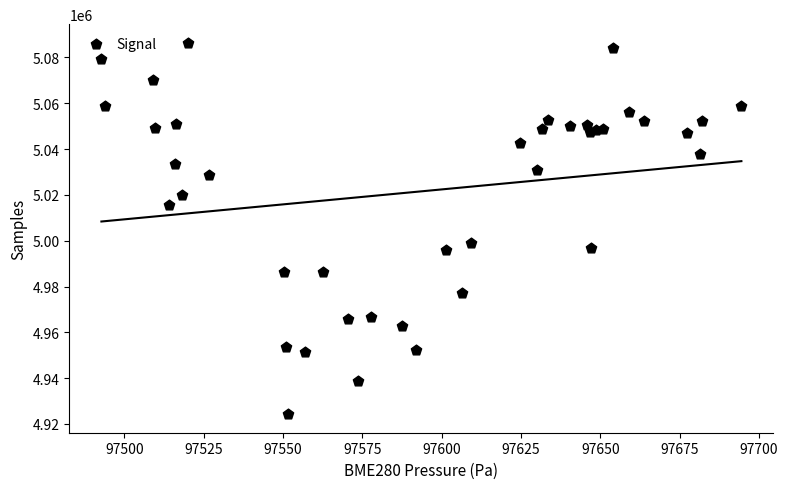

What Y value in the scatter plot is closest to 5005360?

4999217